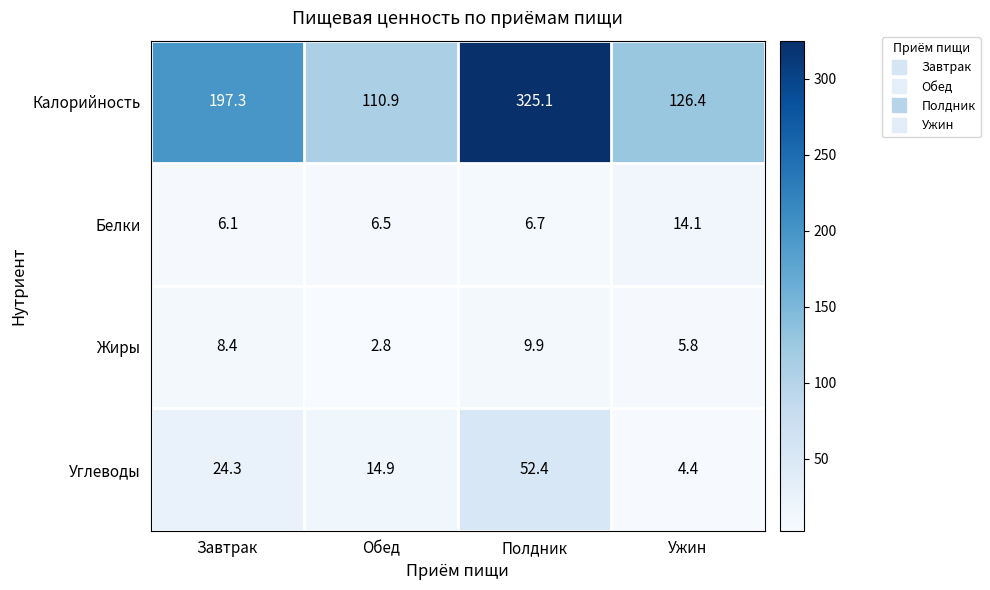

What is the minimum value shown in the chart?

2.8